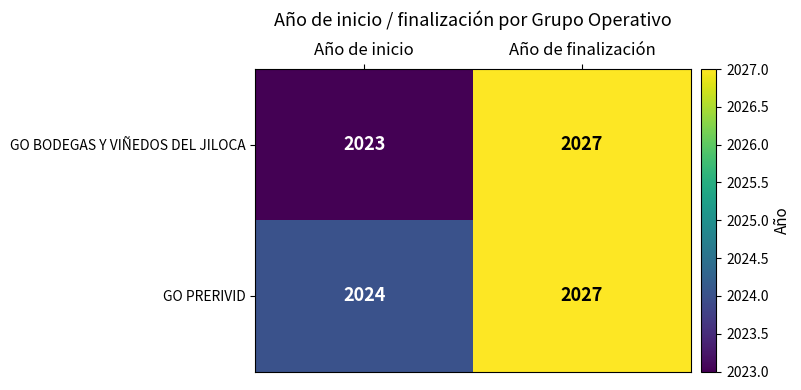

At which label is GO PRERIVID closest to 2025?

Año de inicio